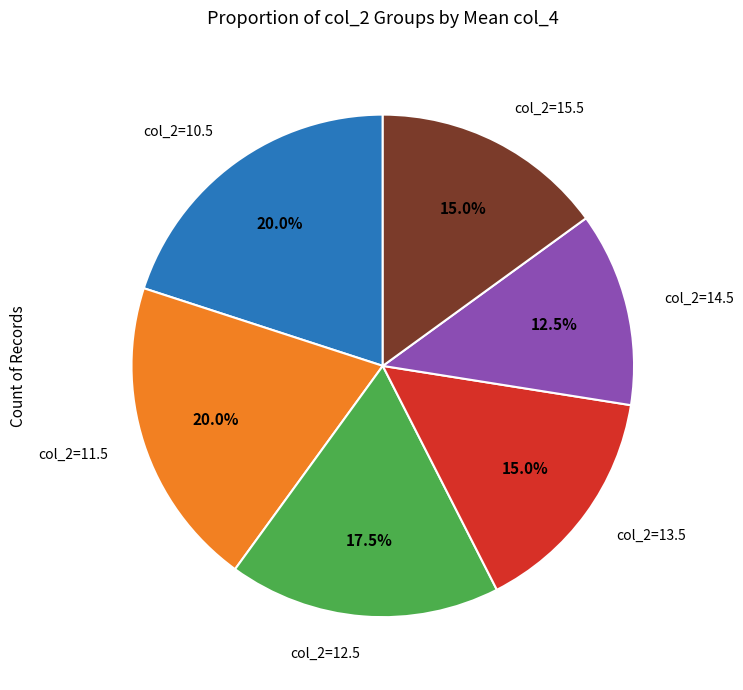

Does any single category account for the majority?

No